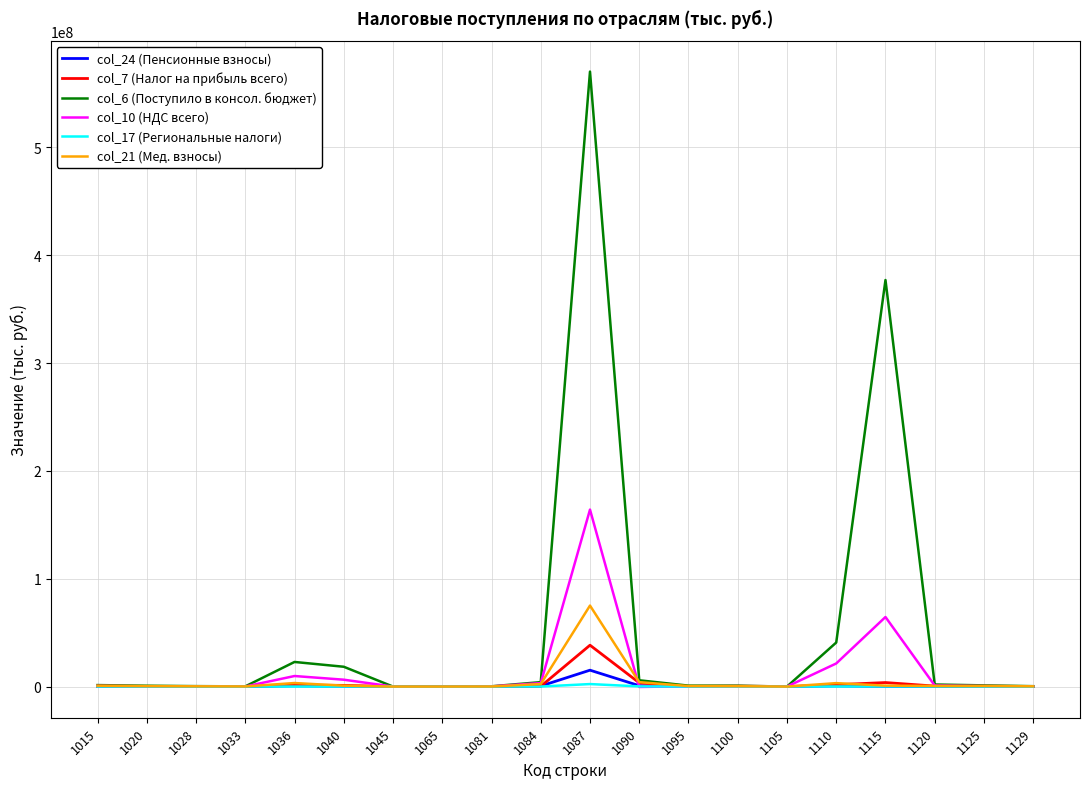

Which series has the widest spread of values?

col_6 (Поступило в консол. бюджет)